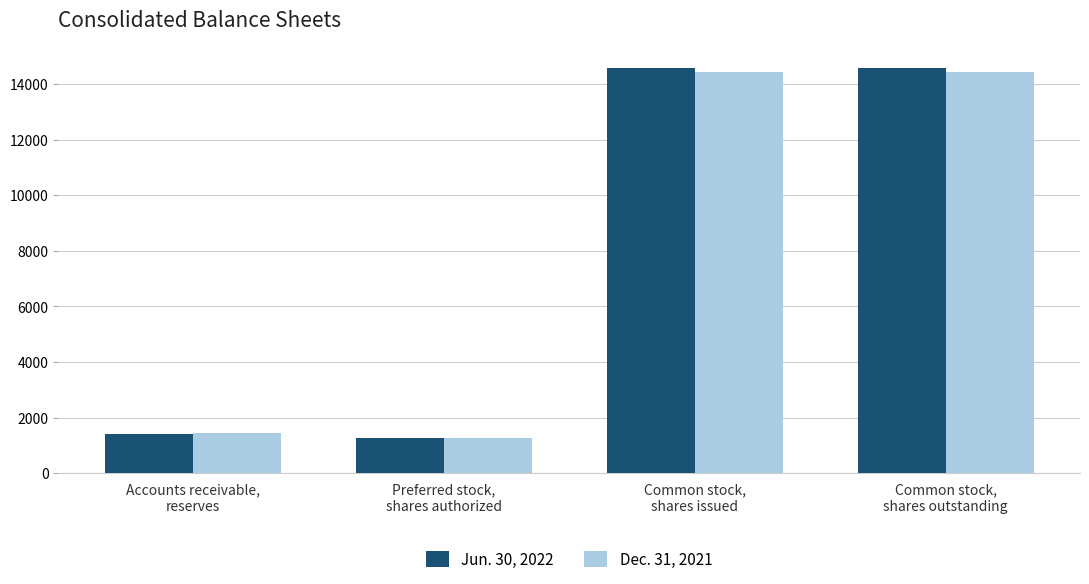

What is the minimum value for Jun. 30, 2022?

1250